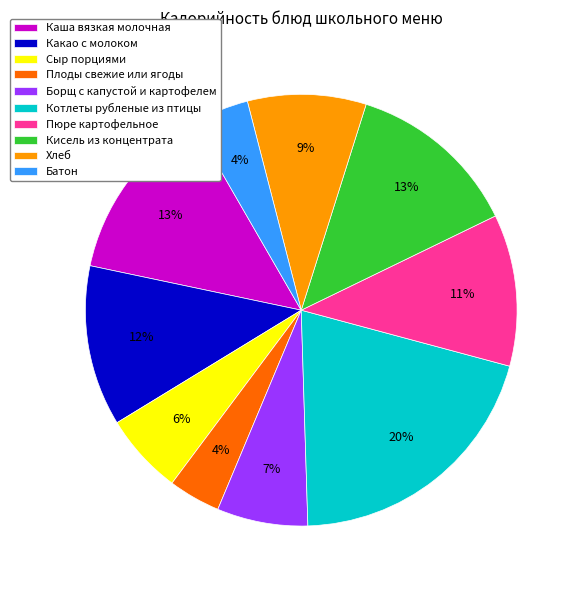

How many segments does this pie chart have?

10